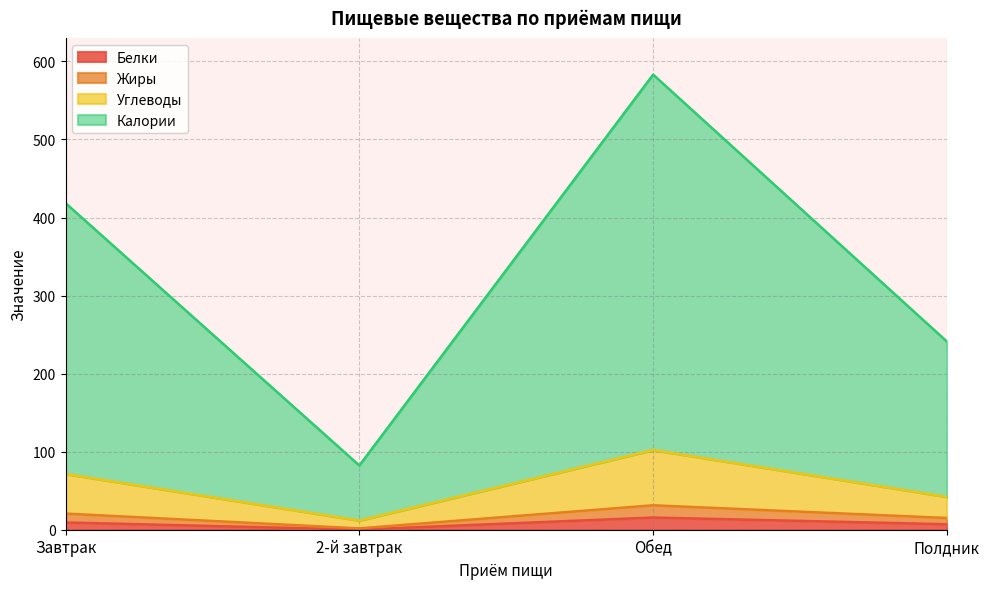

True or false: Жиры and Калории intersect in this chart.

False